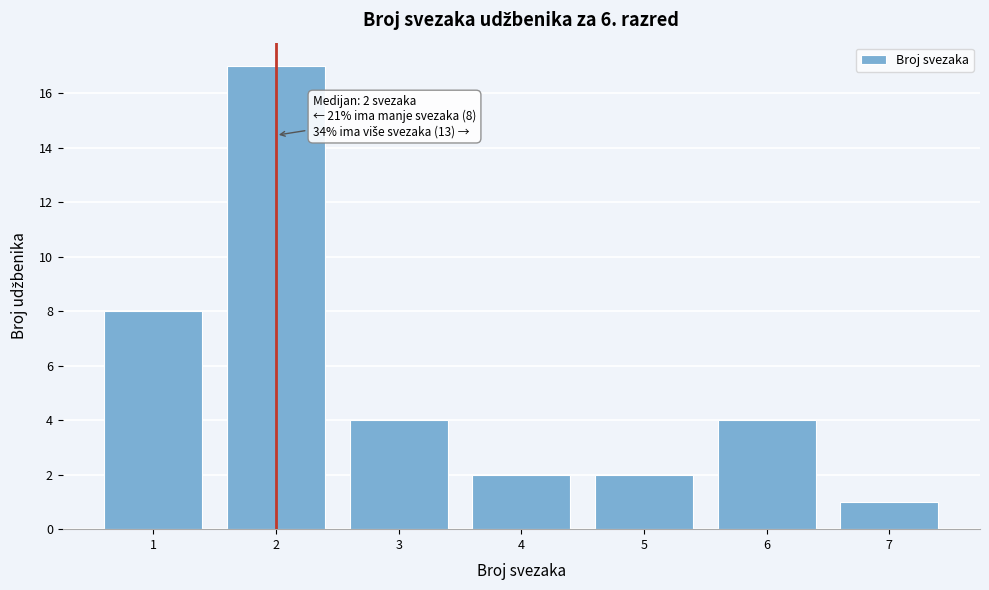

Which range on the x-axis has the tallest bar?

1.5 to 2.5